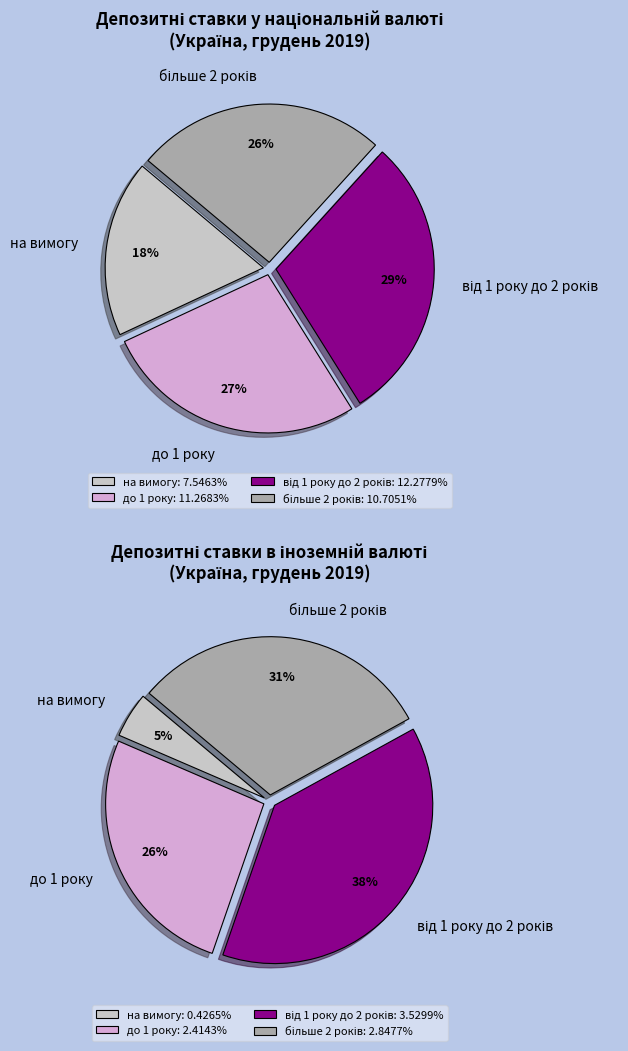

The на вимогу slice represents 13% of the pie. True or false?

False